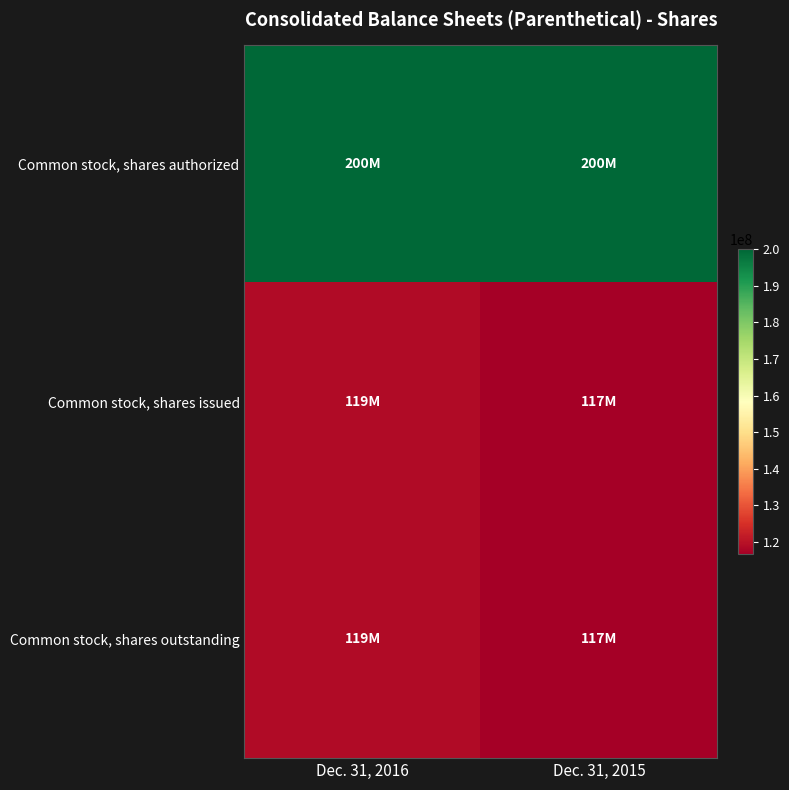

Which category has the lowest value across all series?

Dec. 31, 2015